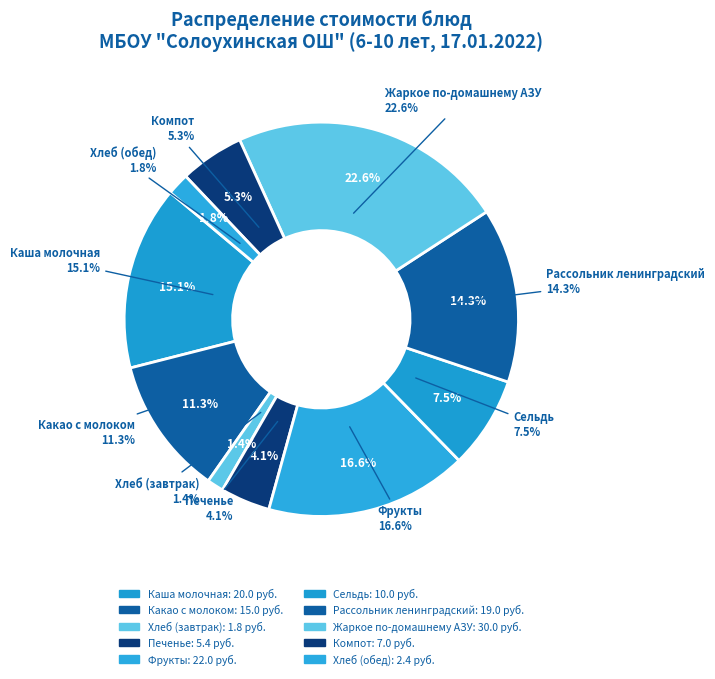

How many segments does this pie chart have?

10